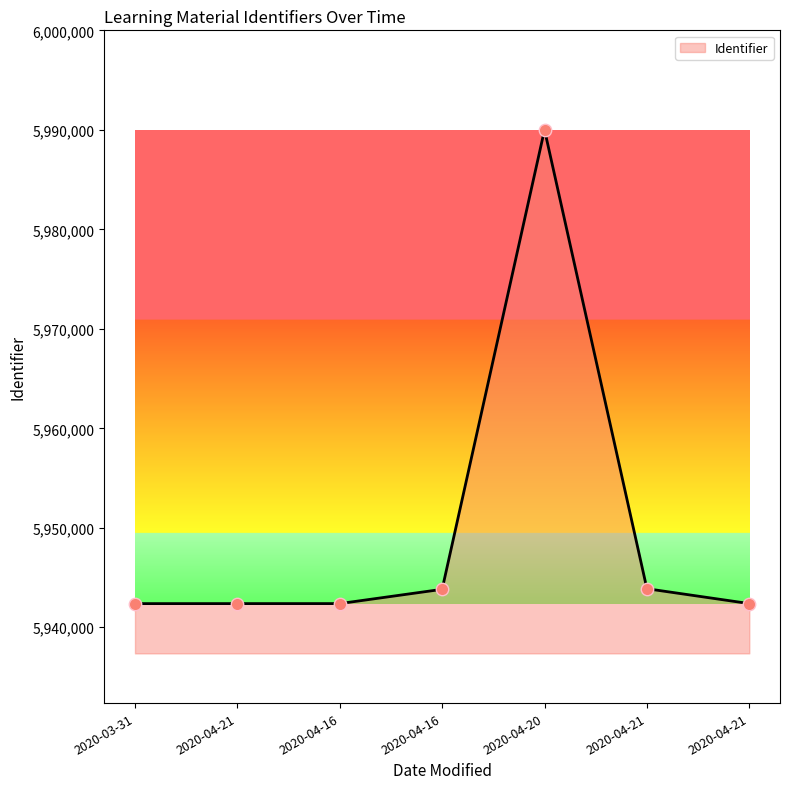

What is the change in value from 2020-03-31 to 2020-04-21?

+1499